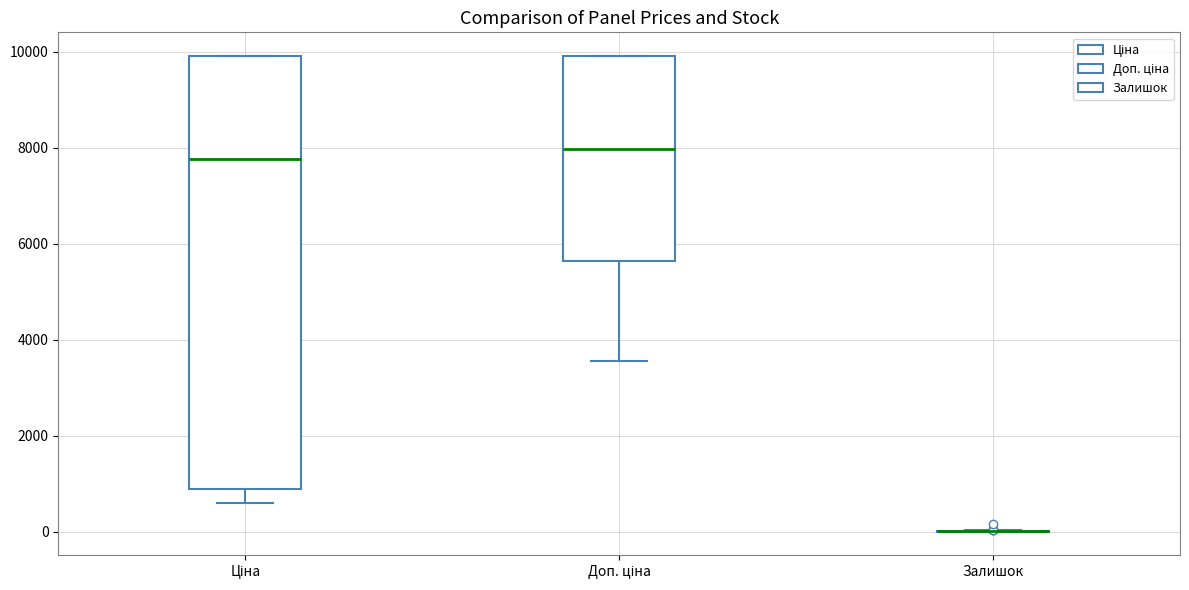

Where is the lower edge of the box for Ціна on the y-axis? The values are not printed on the chart, so give them approximately, as read against the axis.

800